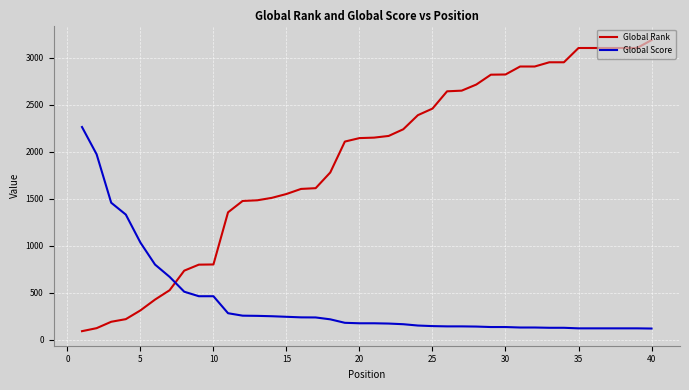

What is the difference between the maximum and minimum values in the Global Rank series?

3098